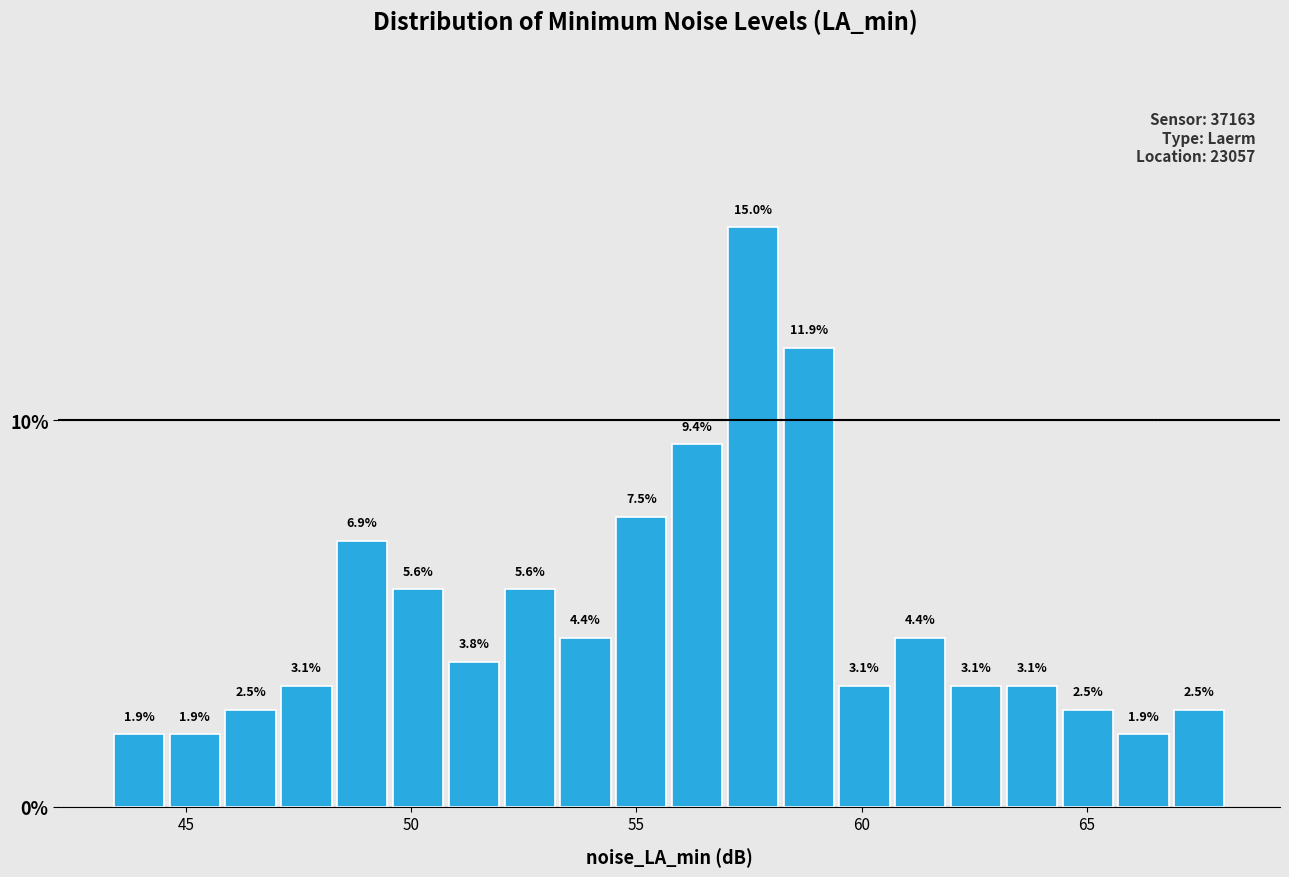

Around what value on the x-axis is the tallest bar? Give the approximate position of its centre, as read against the axis.

57.5